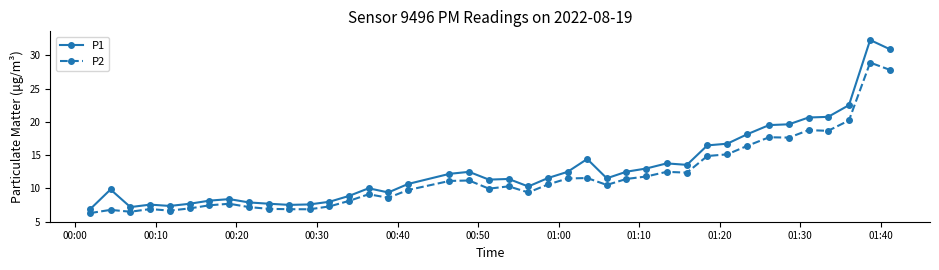

What is the minimum value shown in the chart?

6.3